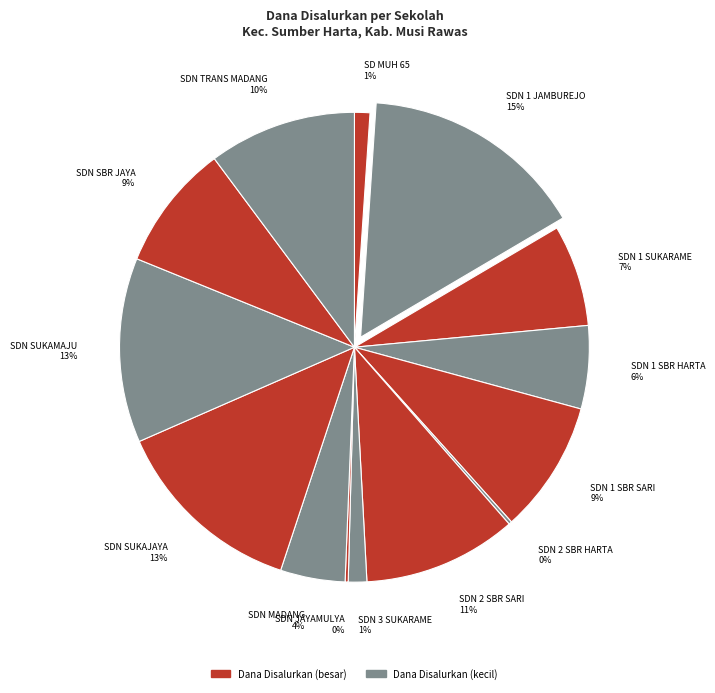

To the nearest percent, what is the difference between the largest and smallest slice percentages?

15%